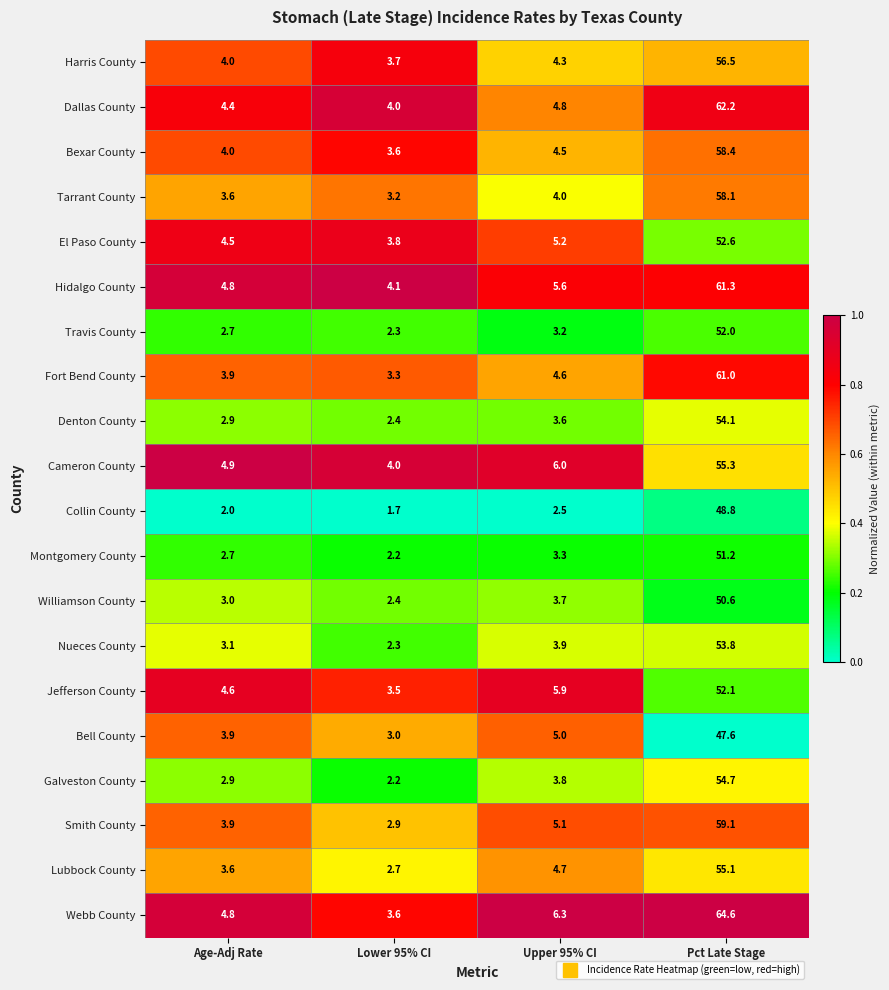

What is the maximum value shown in the chart?

64.6